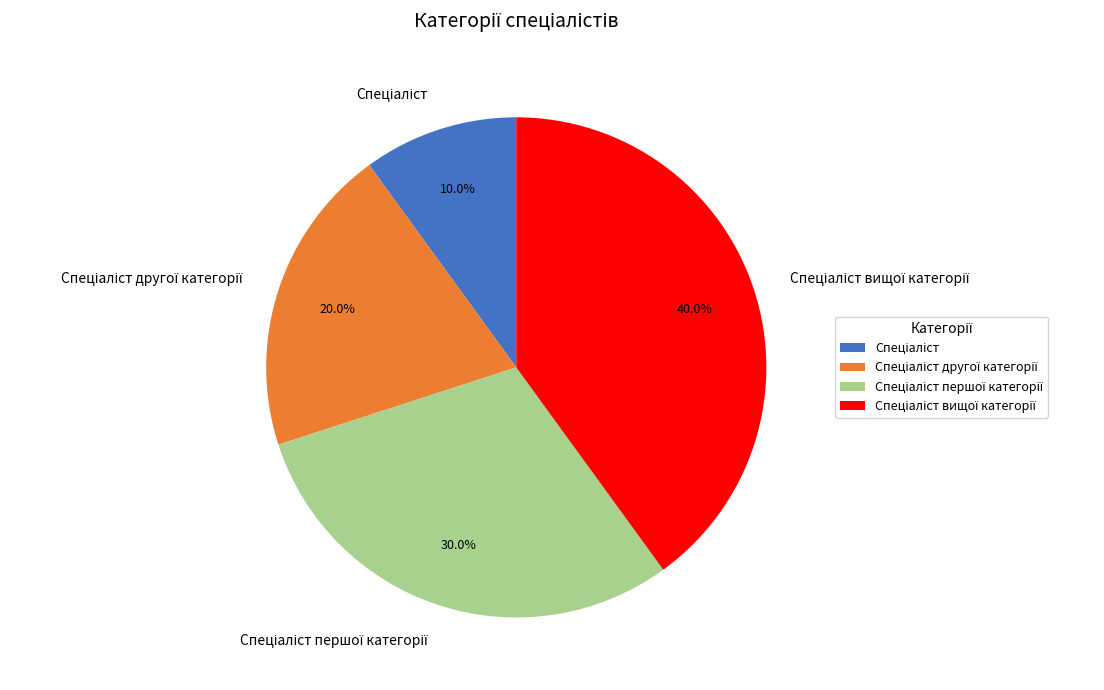

Is there a majority slice in this chart?

No